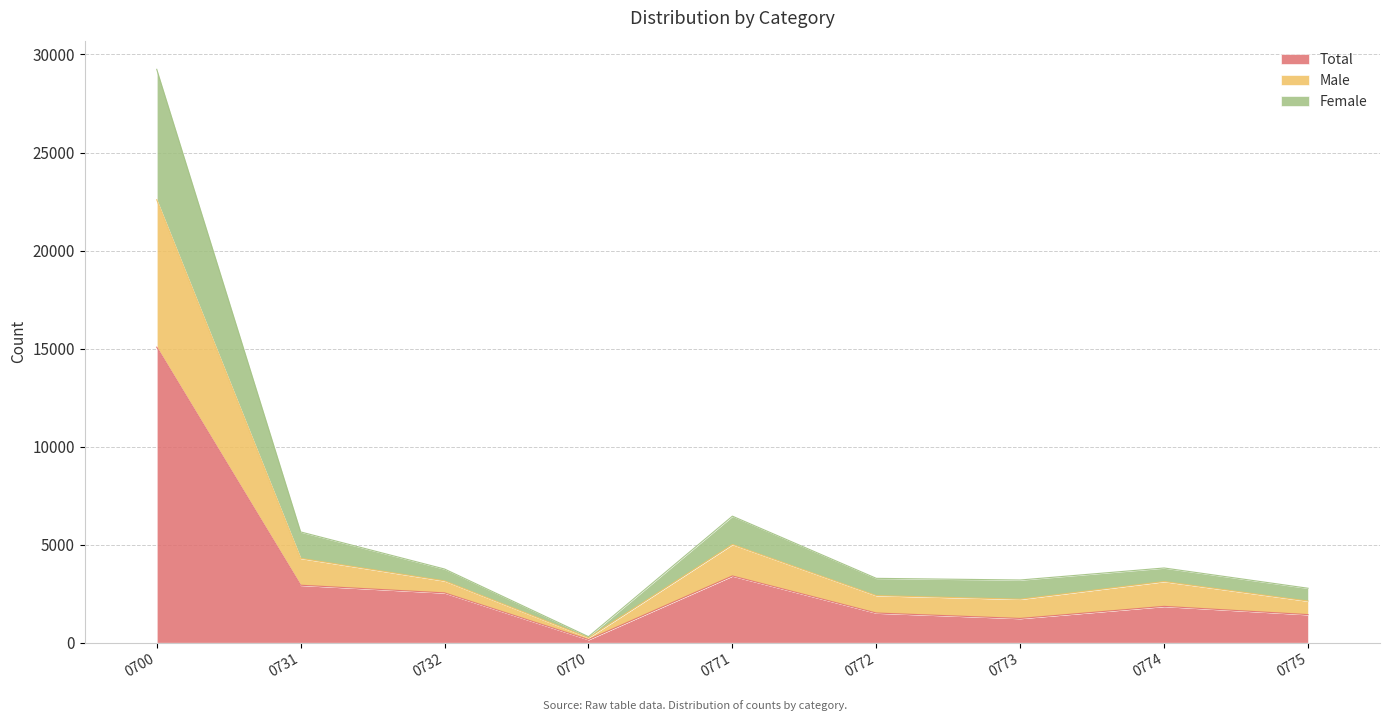

The value of Total at 0700 is 22667. True or false?

False